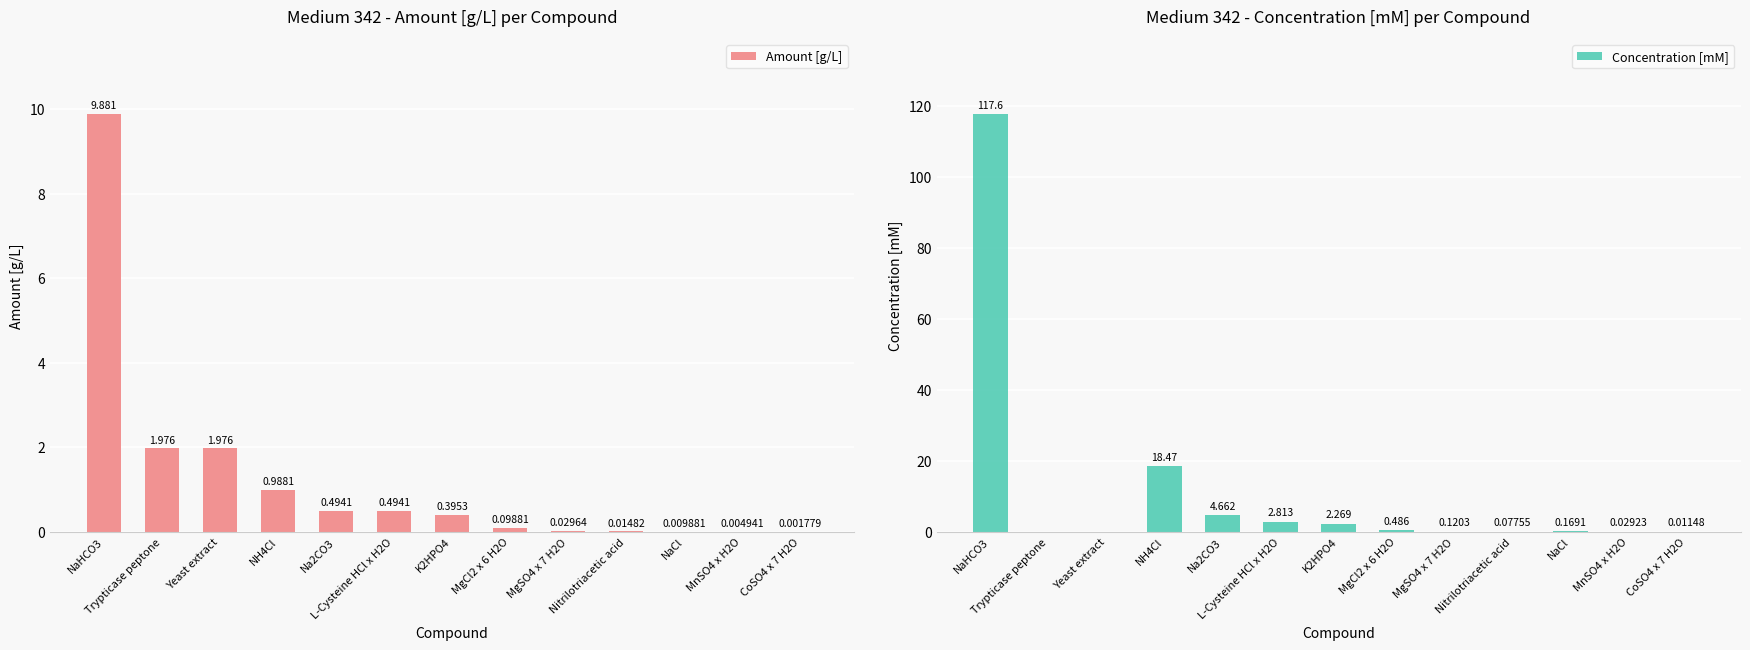

At which category does the chart reach its peak across all series?

NaHCO3